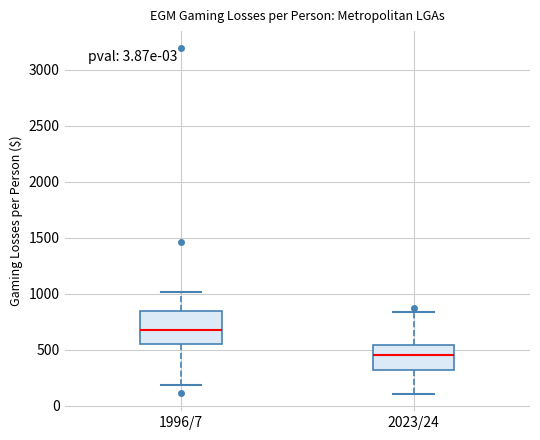

Reading left to right, read every box against the y-axis: the position of its median line, the range the box covers, and the ends of its whiskers. The values are not printed on the chart, so give them approximately, as read against the axis.

1996/7: median 650, box 550 to 850, whiskers 200 to 1000
2023/24: median 450, box 300 to 550, whiskers 100 to 850